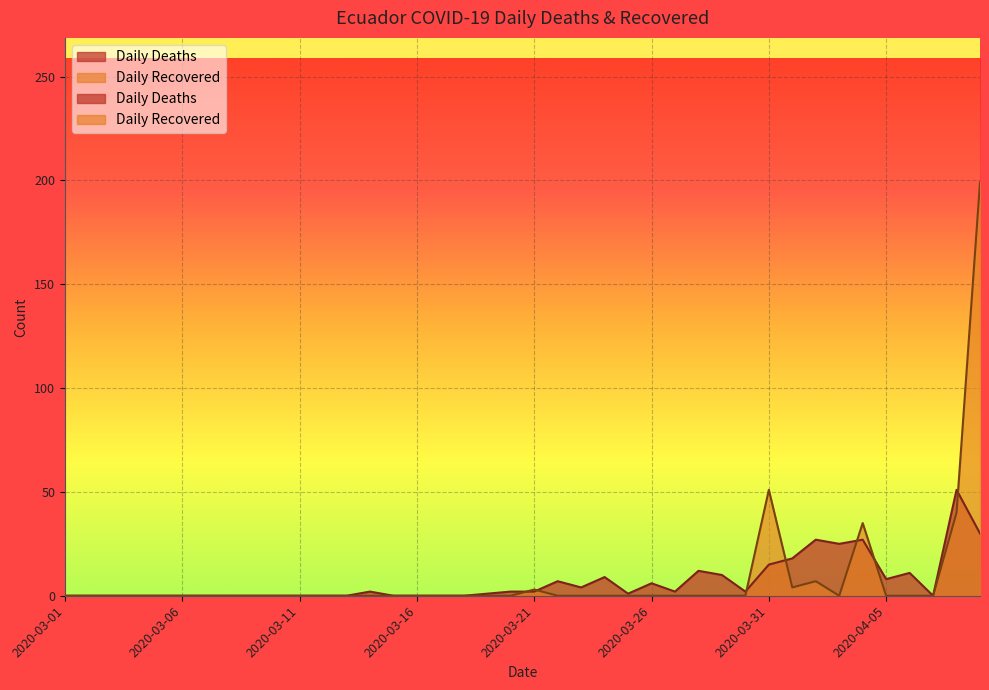

Where does the Daily Deaths series first go above 2?

2020-03-22